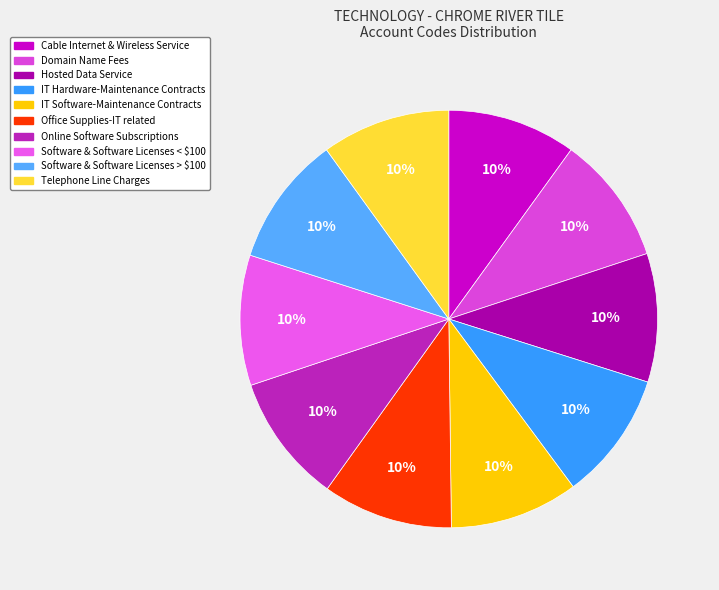

The Domain Name Fees slice represents 1% of the pie. True or false?

False